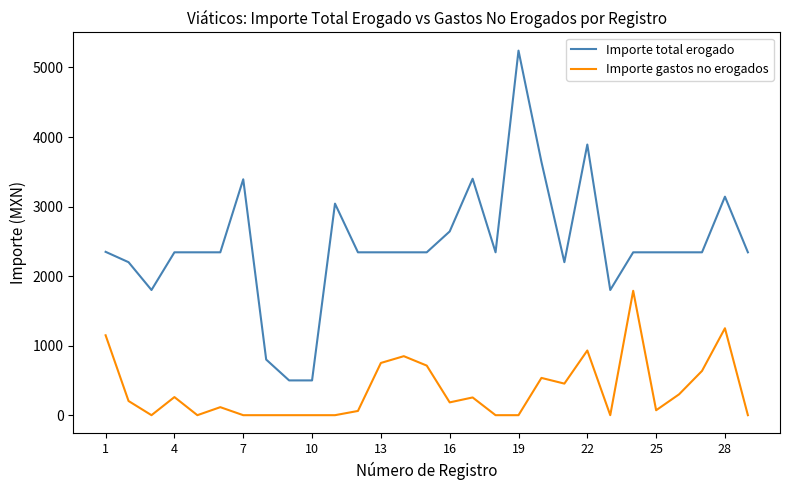

Rank the series by their maximum value, from highest to lowest.

Importe total erogado, Importe gastos no erogados